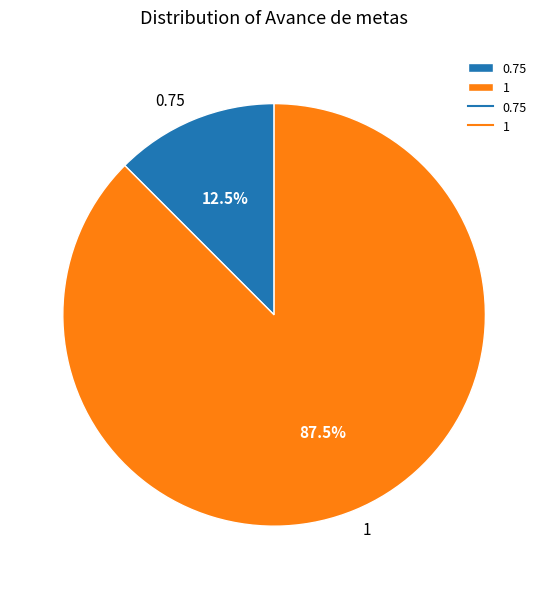

How much of the chart is everything except 1?

12.5%